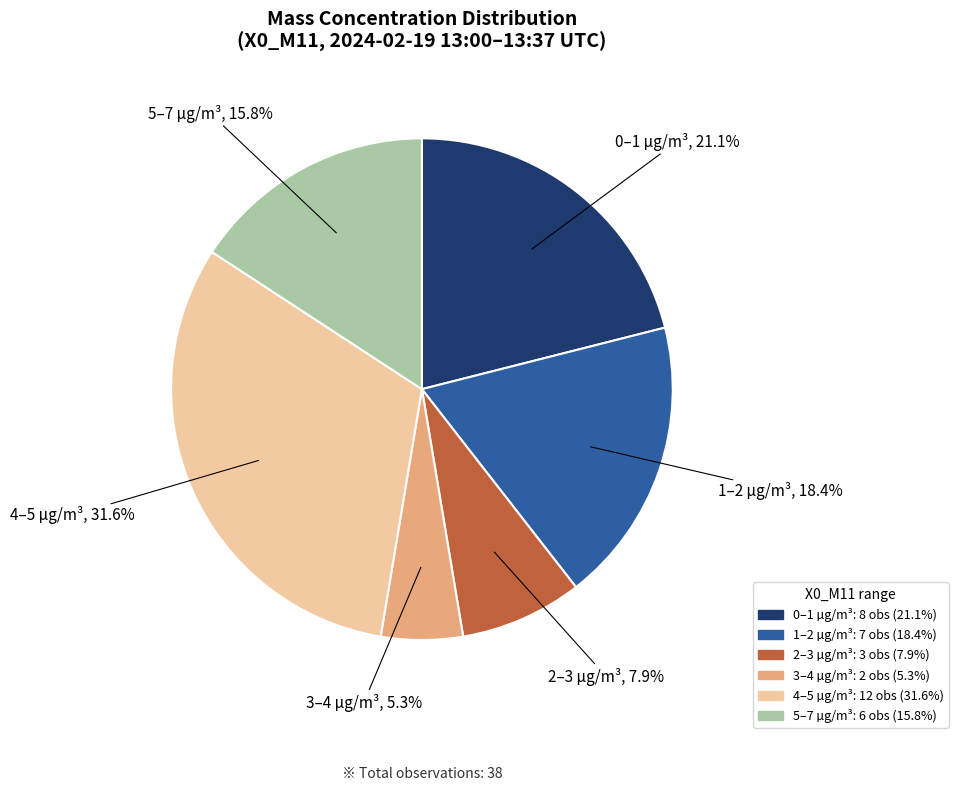

How many segments does this pie chart have?

6